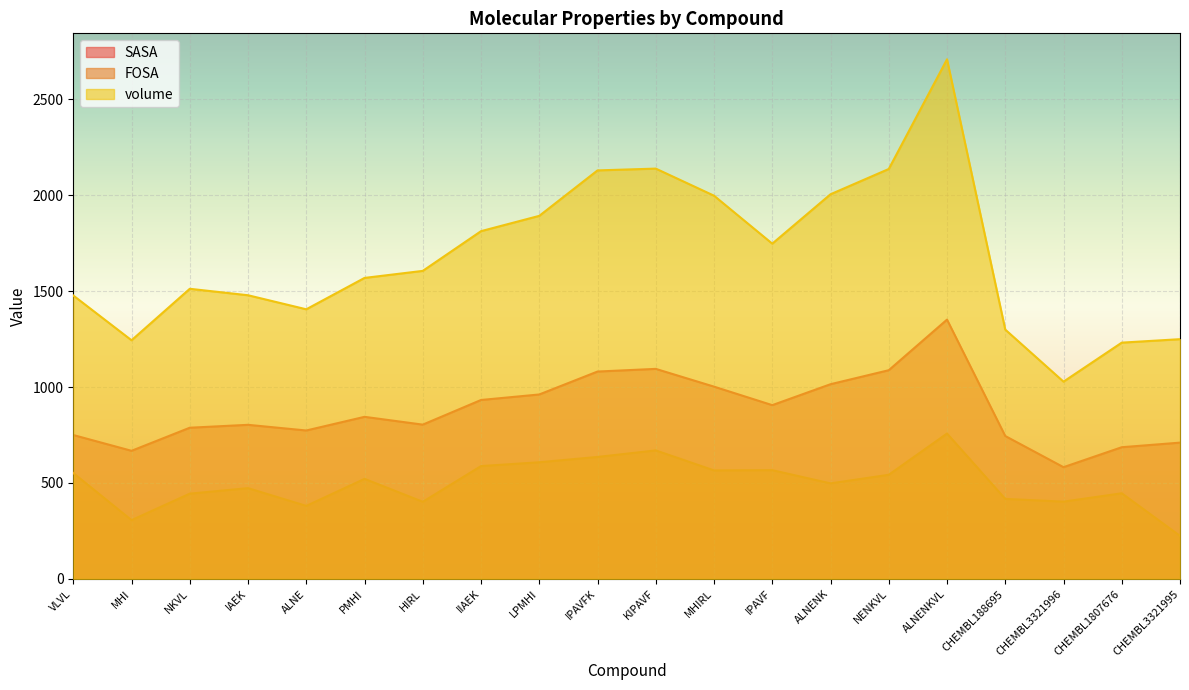

How many interior local valleys does the volume series have?

4